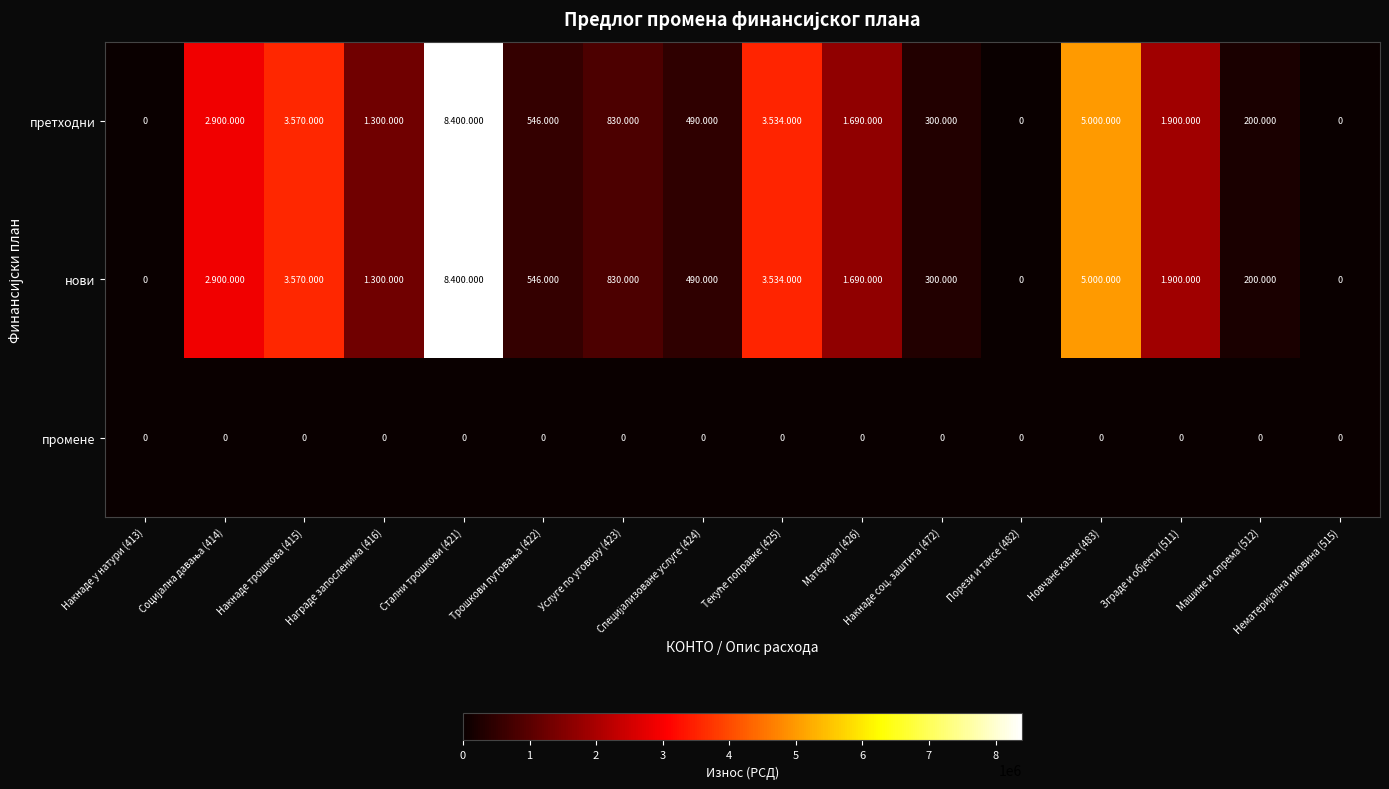

Is the value of претходни at Накнаде соц. заштита (472) greater than the value of промене at Порези и таксе (482)?

Yes